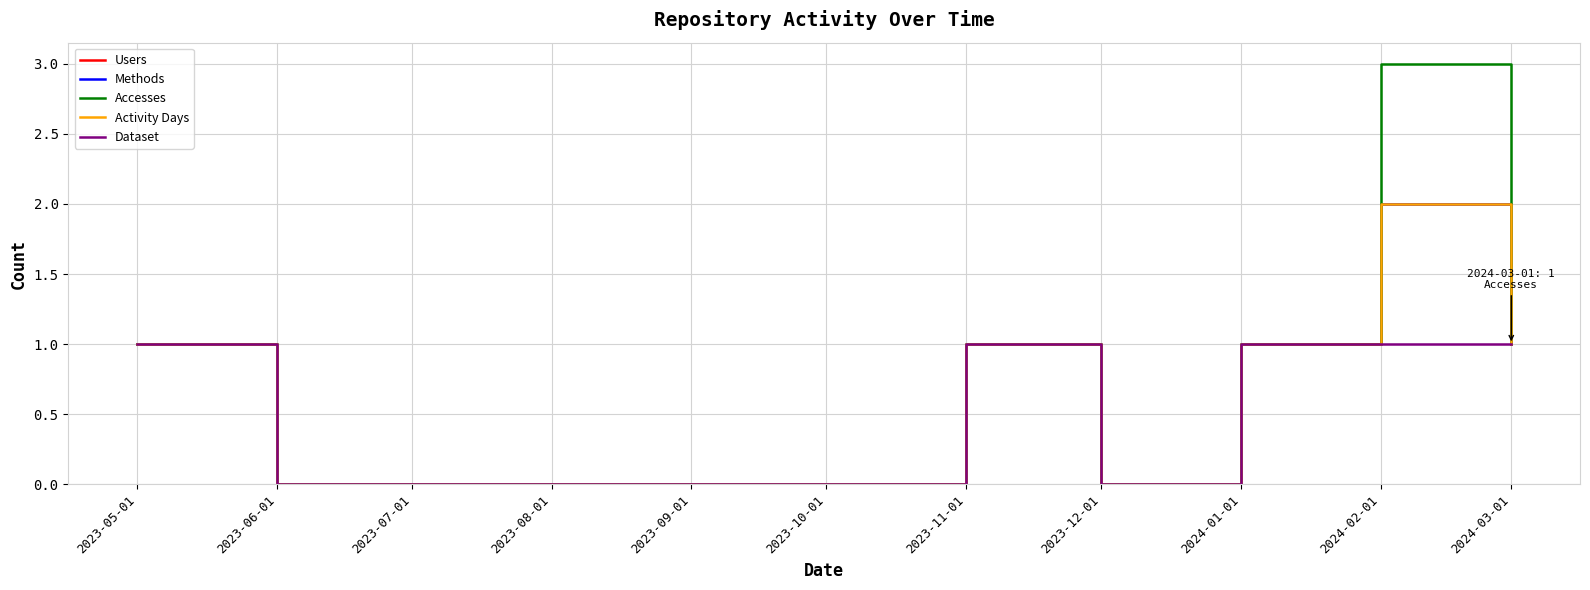

Does the chart have visible grid lines?

Yes